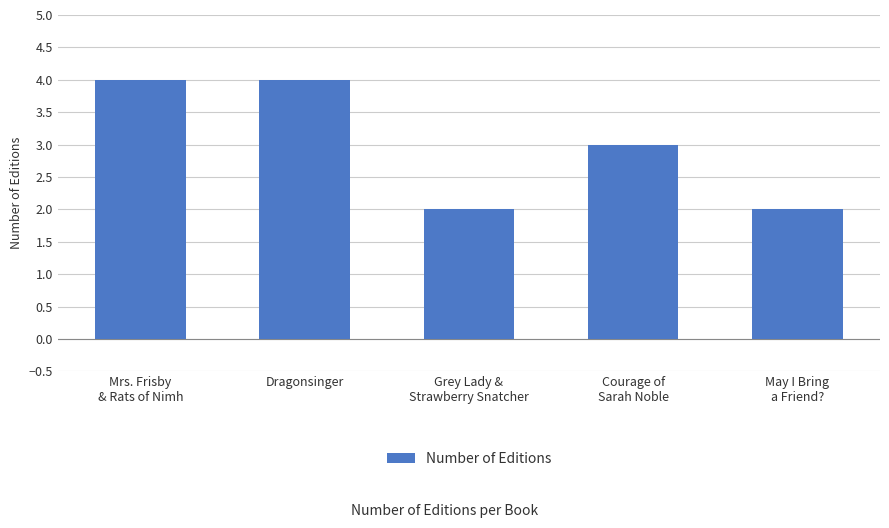

True or false: the data shows 2 at May I Bring
a Friend?.

True